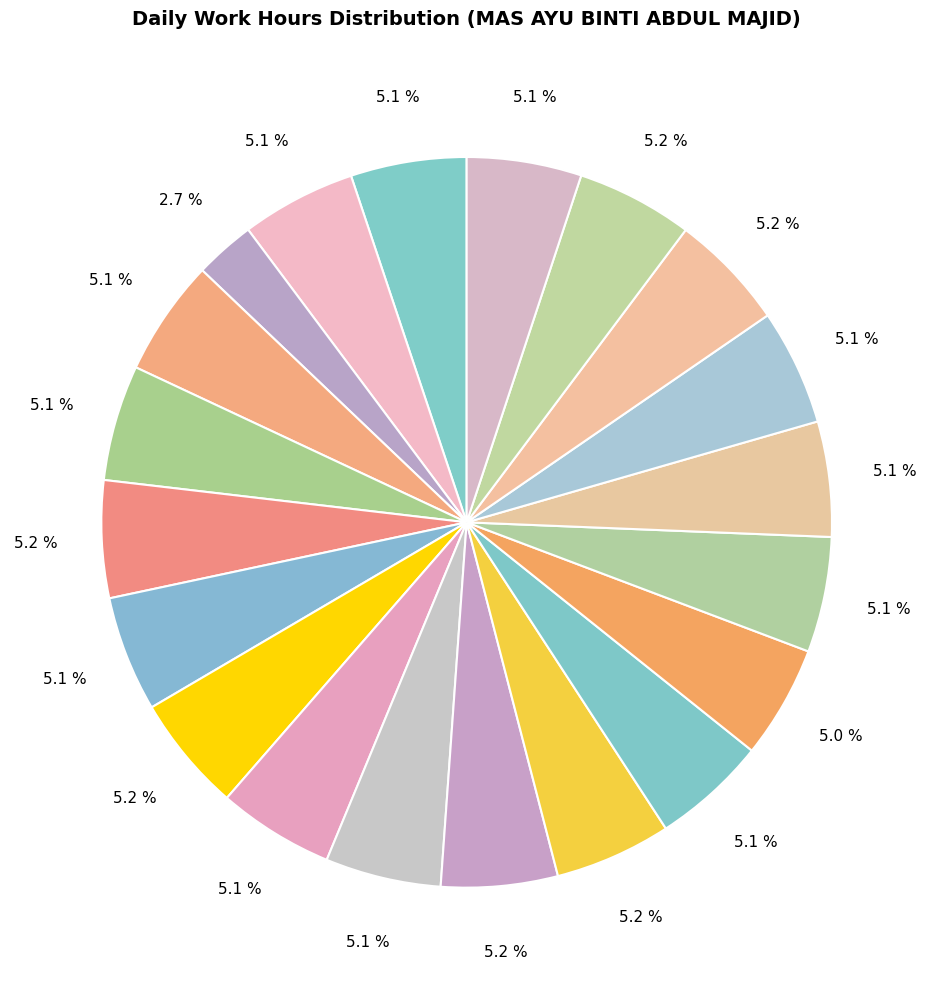

How many slices are in this pie chart?

20